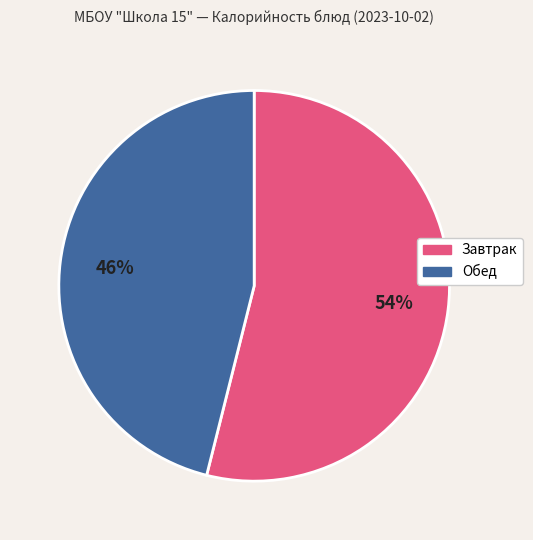

To the nearest percent, what is the difference between the largest and smallest slice percentages?

8%